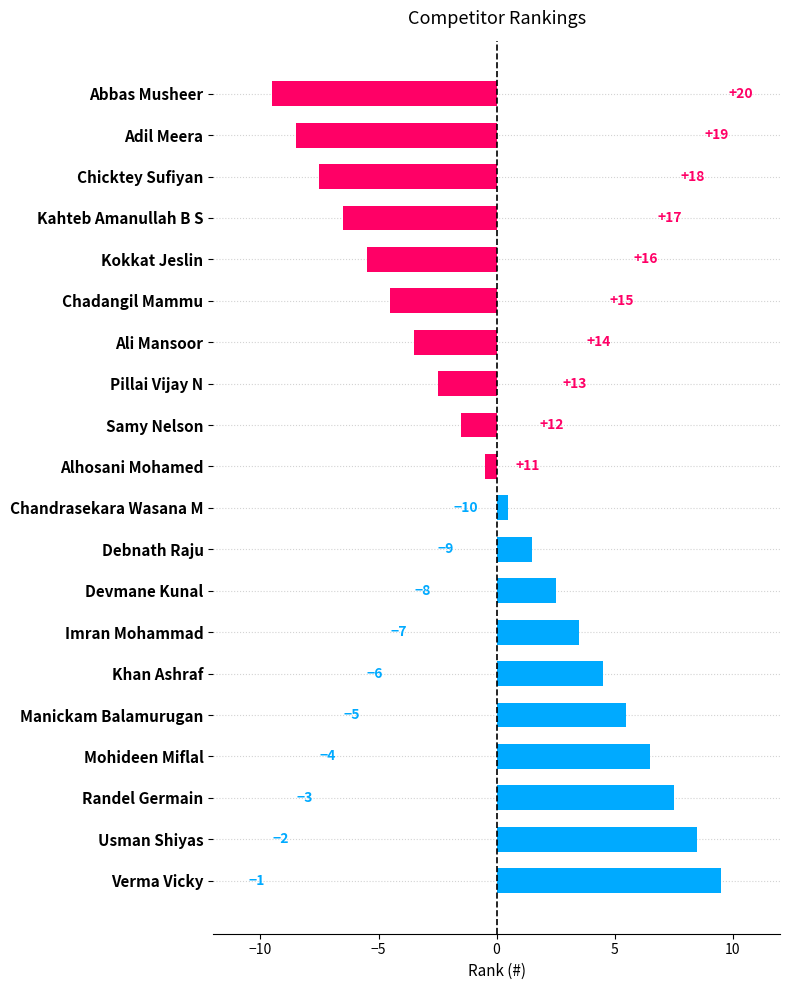

Does the chart contain any negative values?

Yes